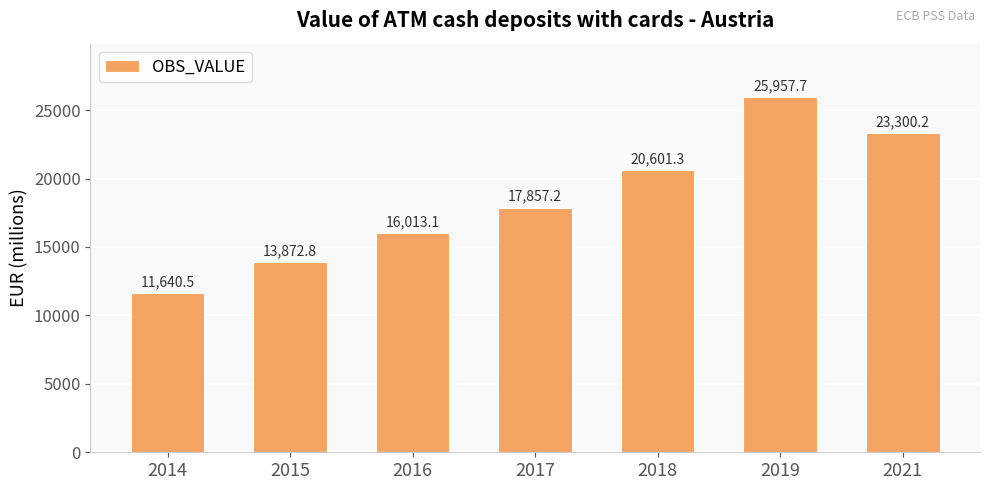

Which category has the lowest value across all series?

2014